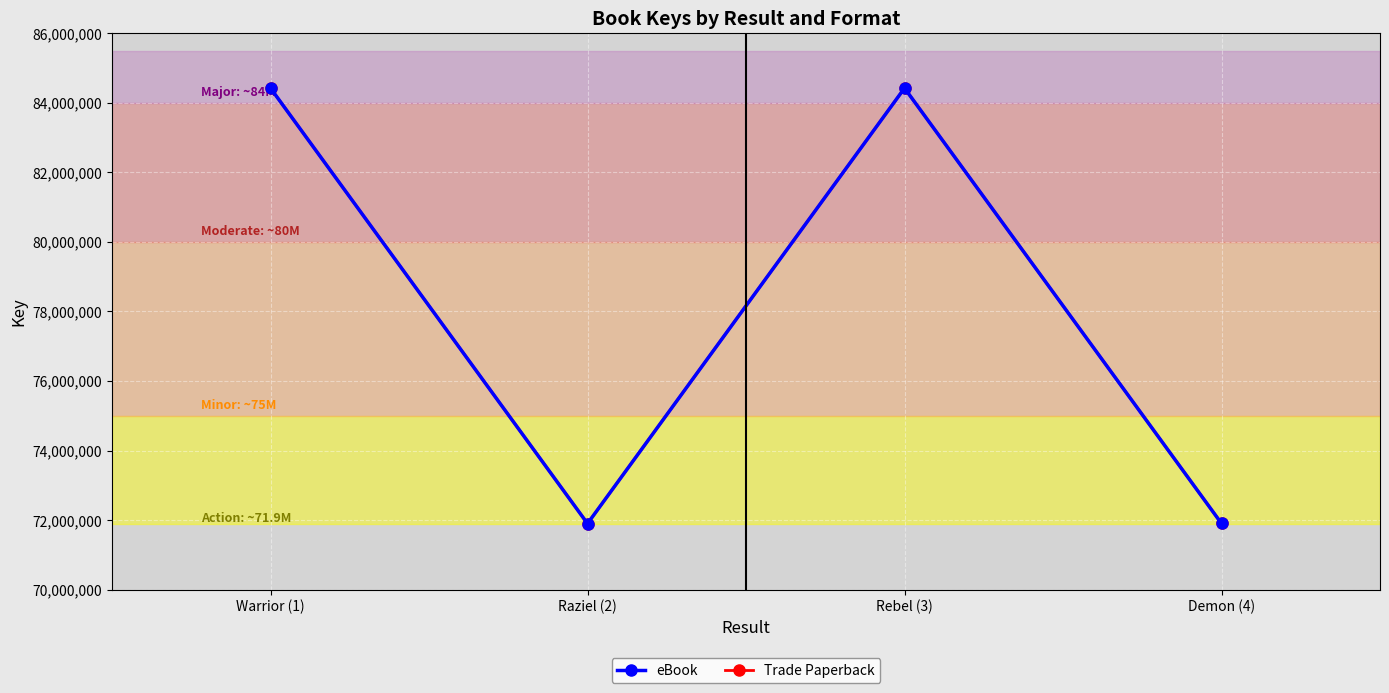

True or false: eBook has a value of 103116703 at Demon (4).

False